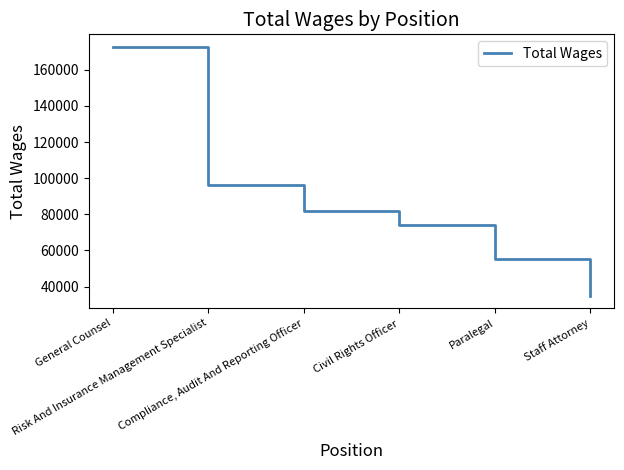

Approximately how many times larger is the value at Compliance, Audit And Reporting Officer compared to Civil Rights Officer?

1.1